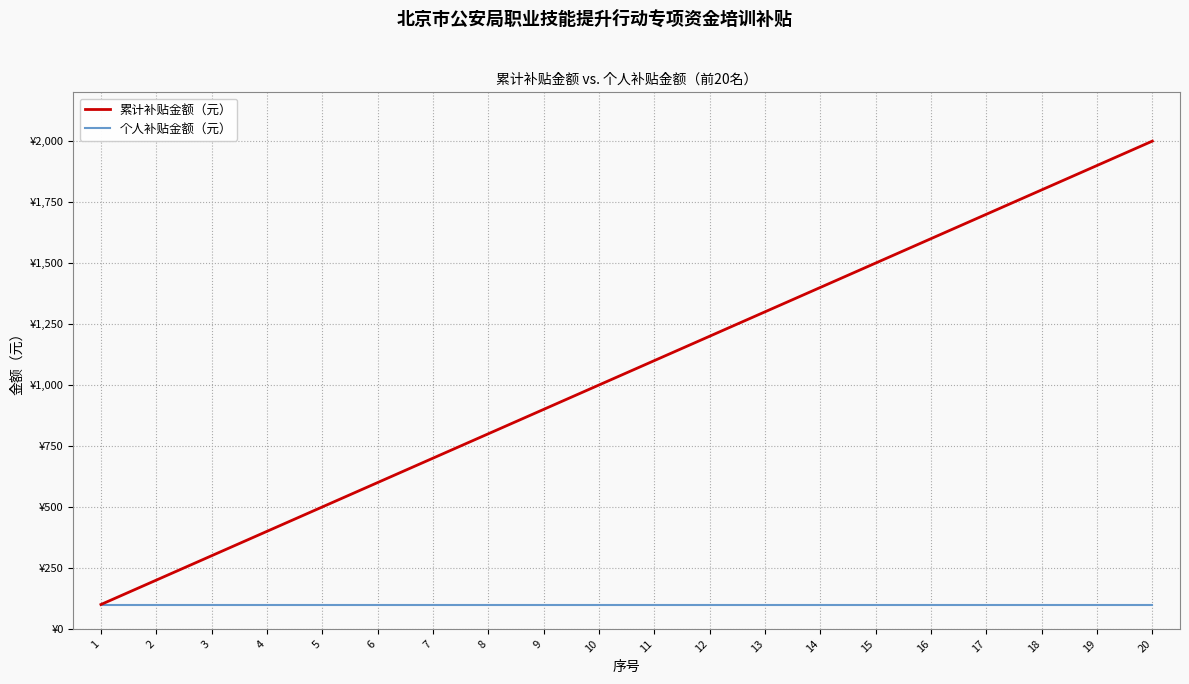

Is it true that 个人补贴金额（元） equals 38 at 18?

False